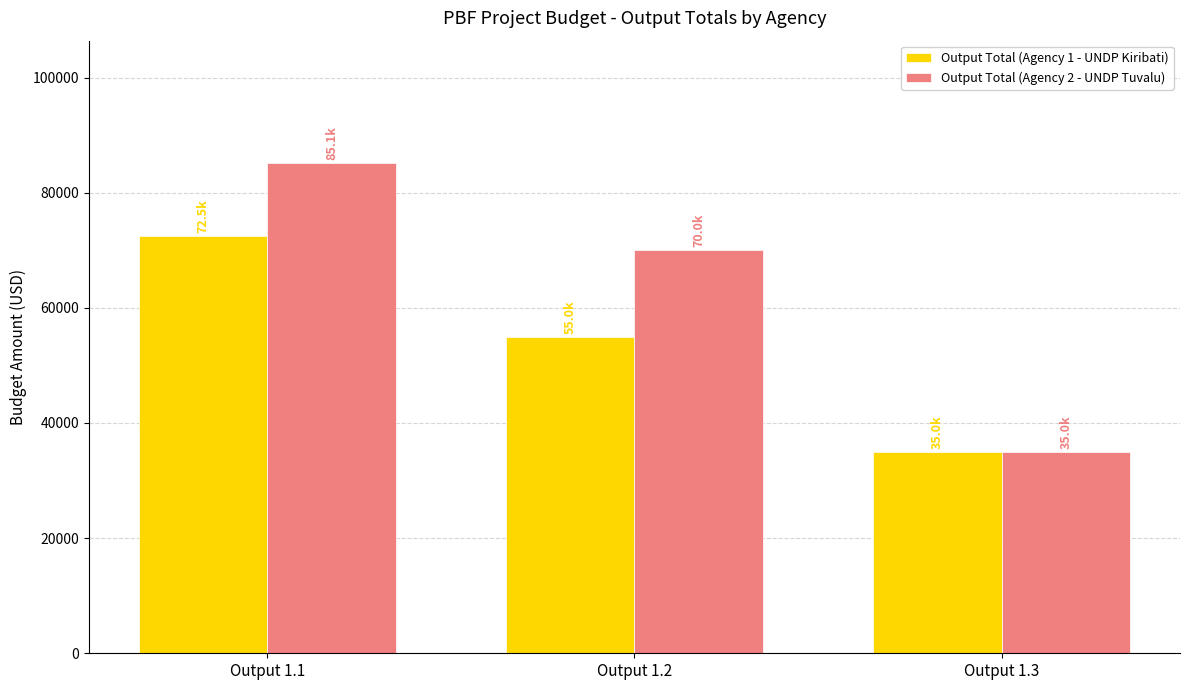

Reading left to right, what are all the values shown in this chart?

Output Total (Agency 1 - UNDP Kiribati): 72498.0	55000.0	35000.0
Output Total (Agency 2 - UNDP Tuvalu): 85121.6	70000.0	35000.0